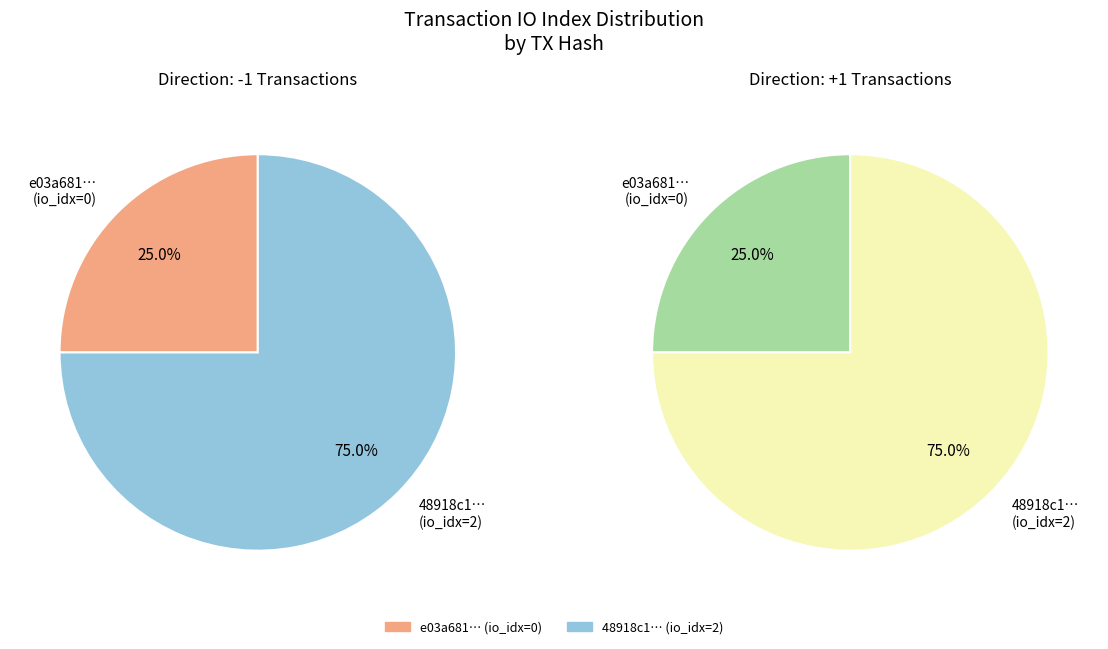

How many segments does this pie chart have?

2